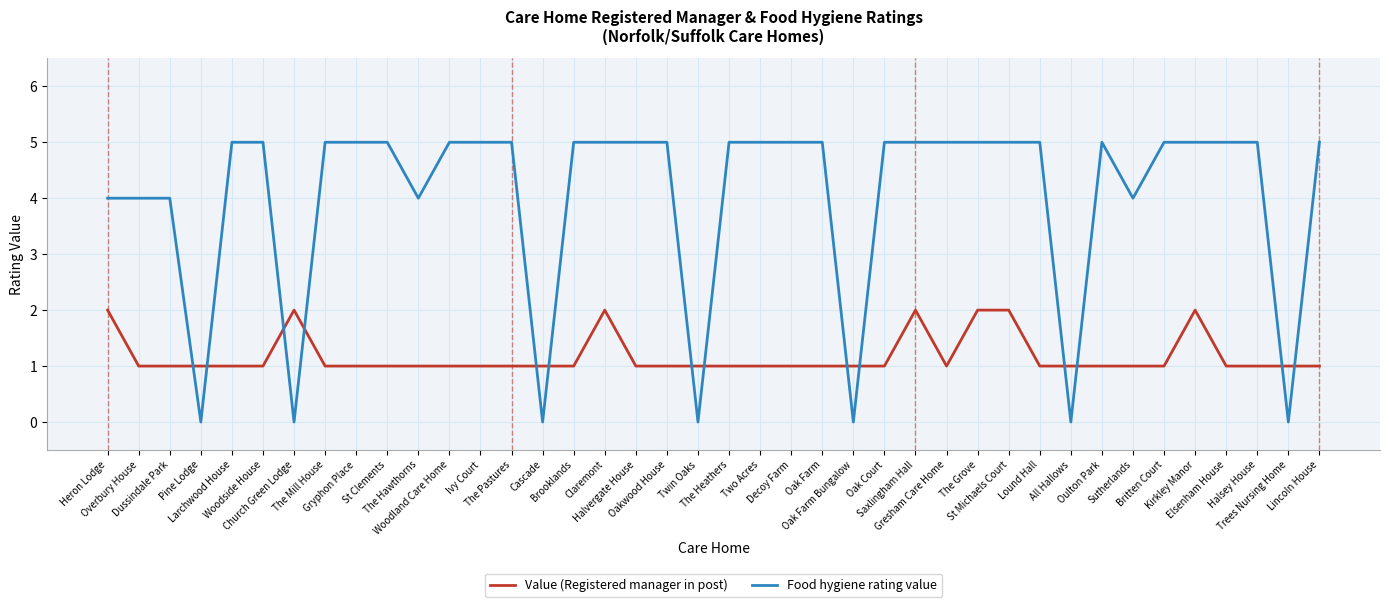

The value of Food hygiene rating value at Claremont is 5. True or false?

True